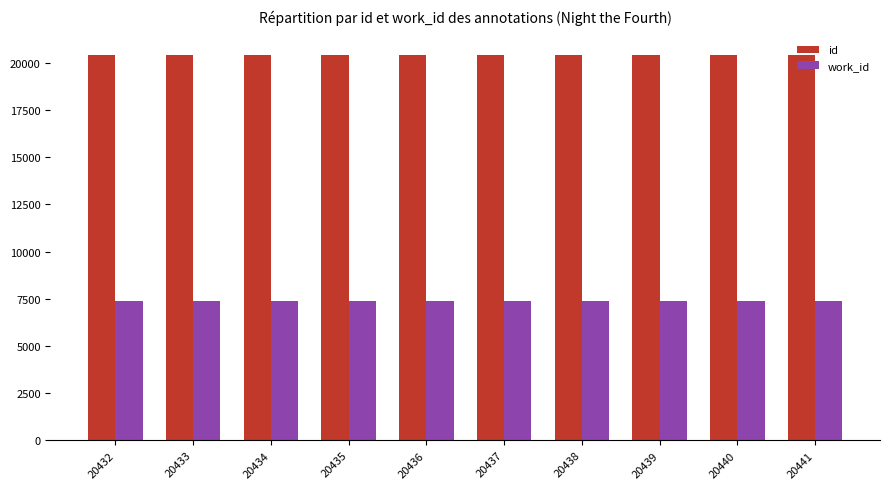

Which series has the largest total across all categories?

id